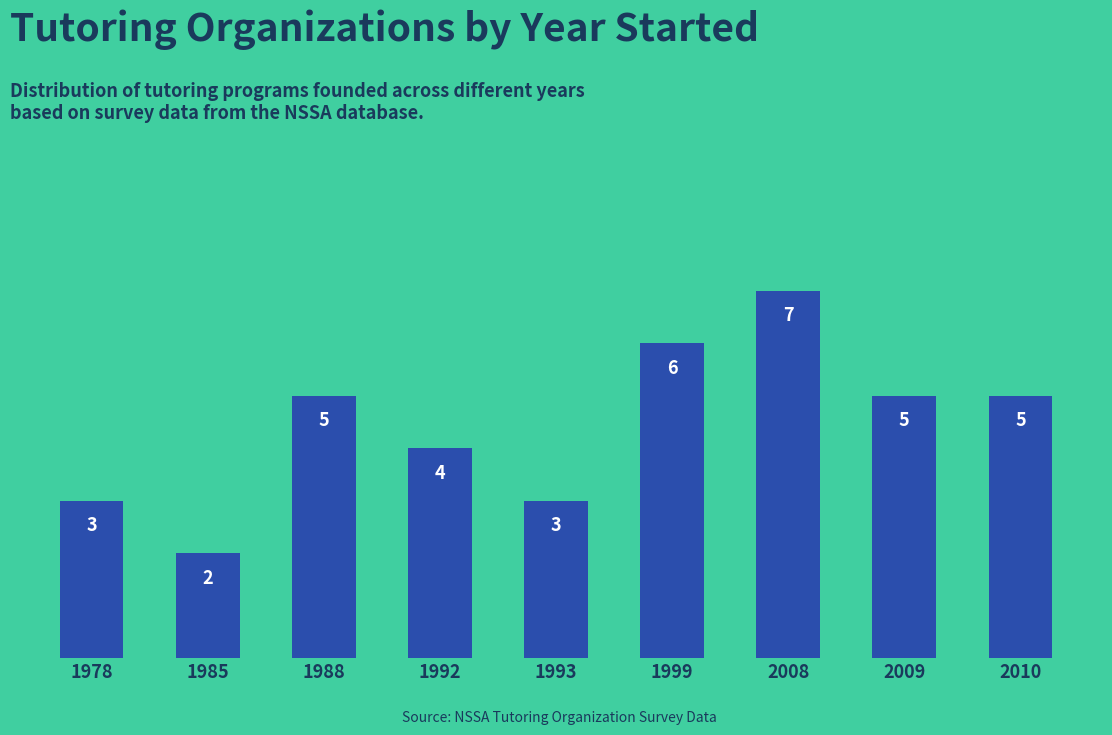

The value at 2009 is 5. True or false?

True